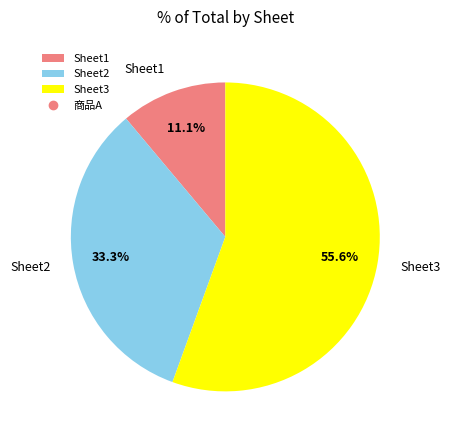

To the nearest percent, what is the combined percentage of Sheet1 and Sheet2?

44%